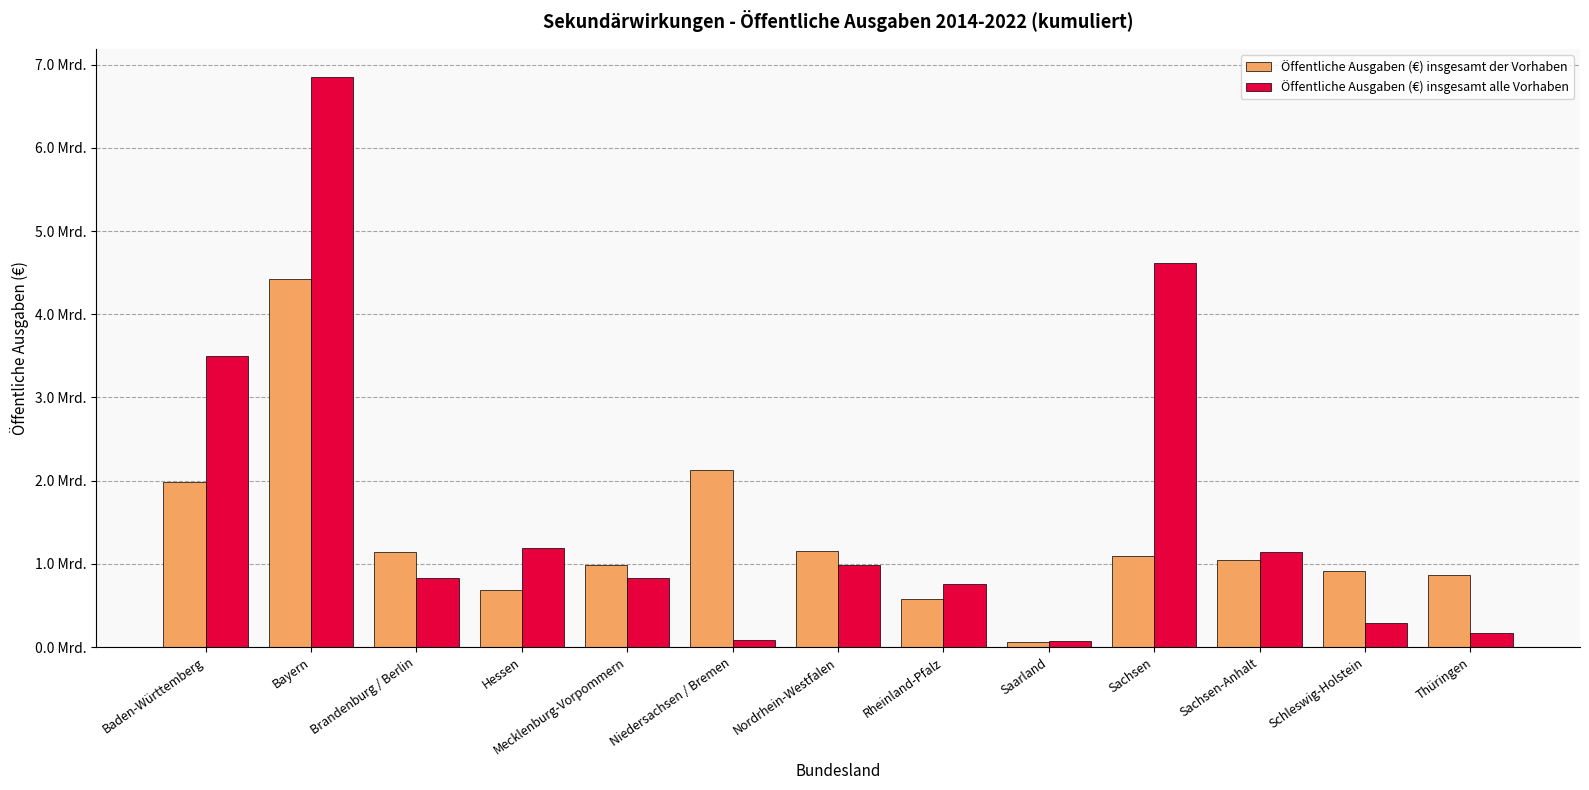

What is the sum of all Öffentliche Ausgaben (€) insgesamt der Vorhaben values?

17081530974.6